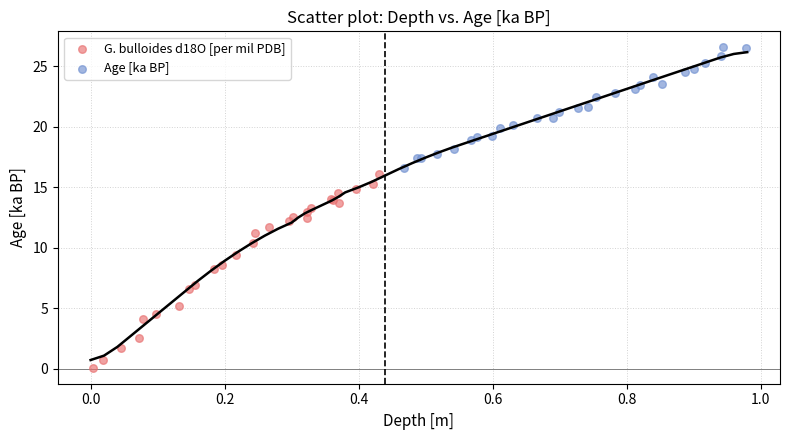

Which series has the largest Y range (max minus min)?

G. bulloides d18O [per mil PDB]